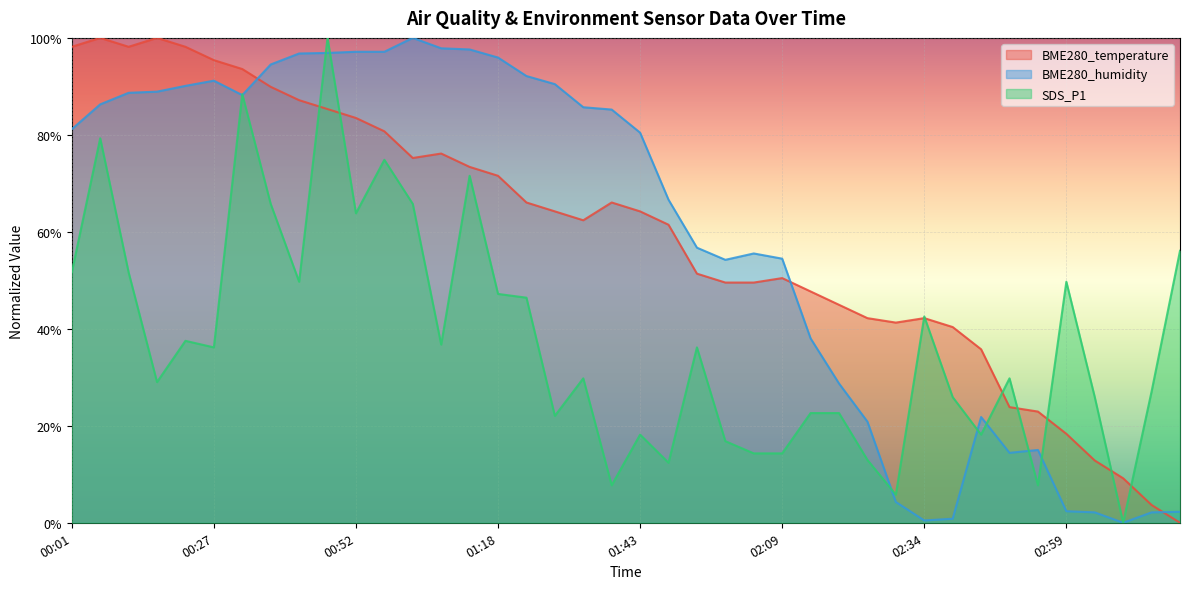

Between 02:09 and 00:27, which is larger?

00:27